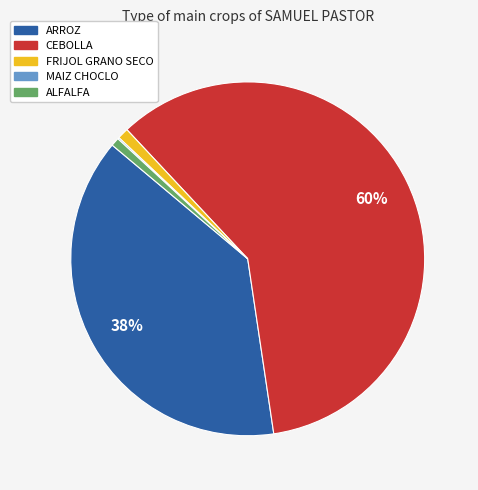

The CEBOLLA slice represents 60% of the pie. True or false?

True